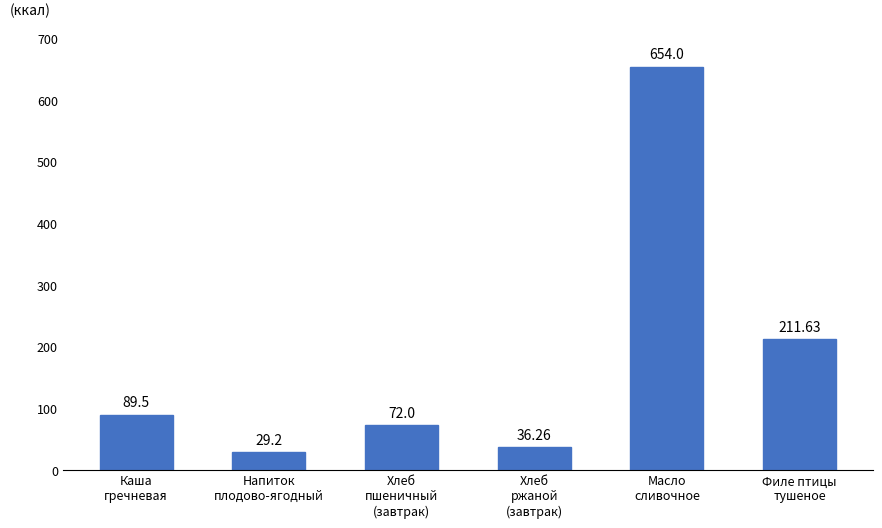

What is the difference between the maximum and minimum values?

624.8